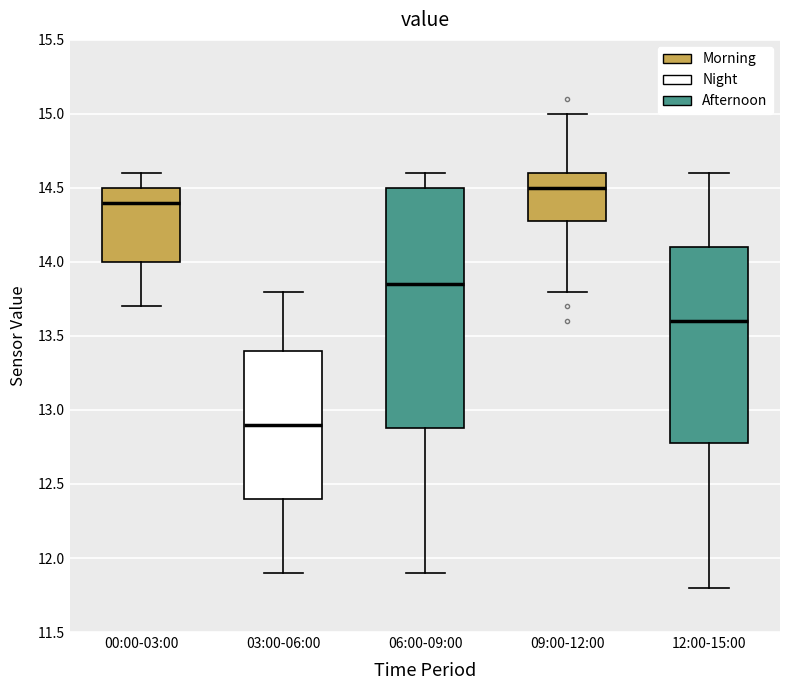

Where does the lower whisker of the box for 03:00-06:00 end on the y-axis? The values are not printed on the chart, so give them approximately, as read against the axis.

11.90